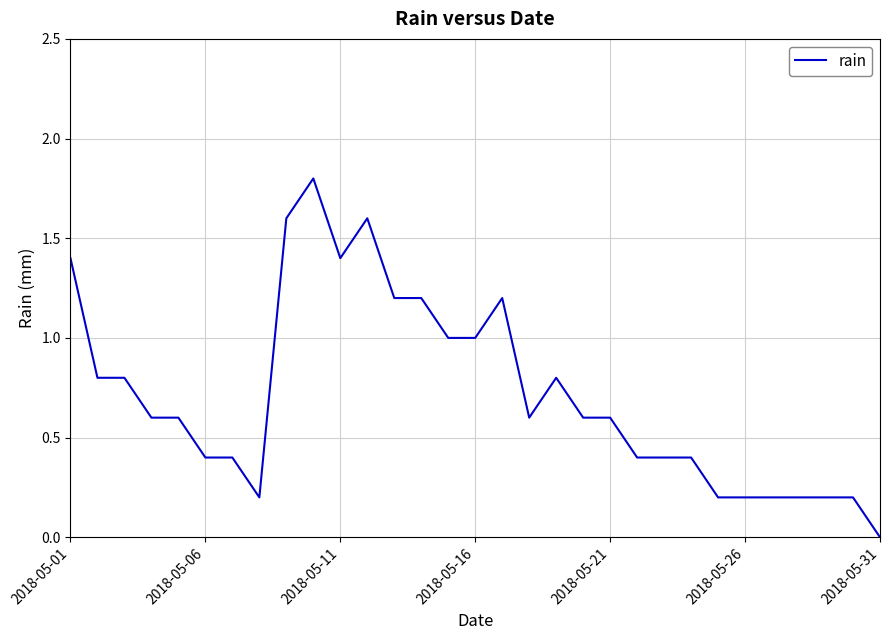

What is the maximum value shown in the chart?

1.8